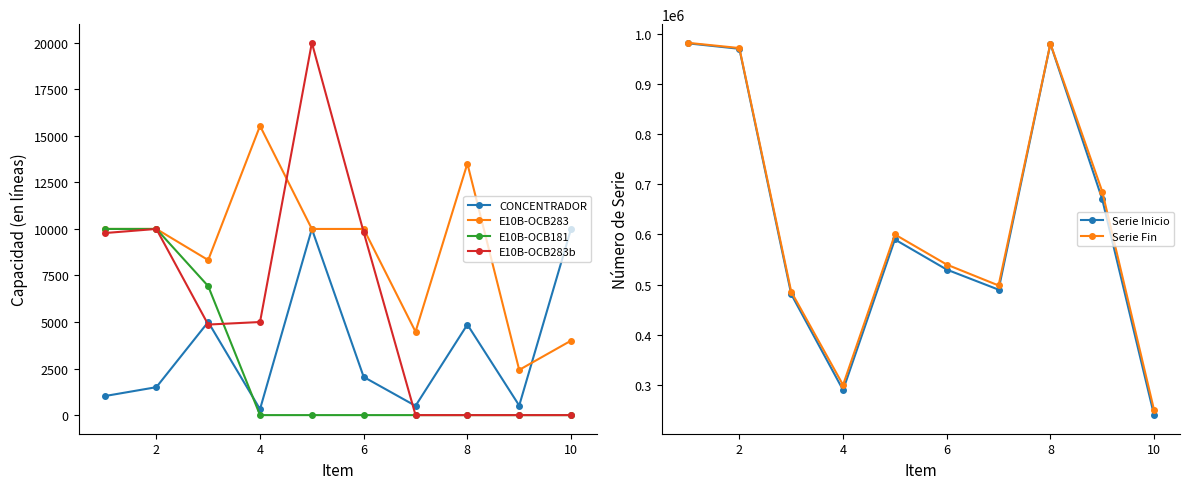

Is this an area chart (filled region under the line)?

No